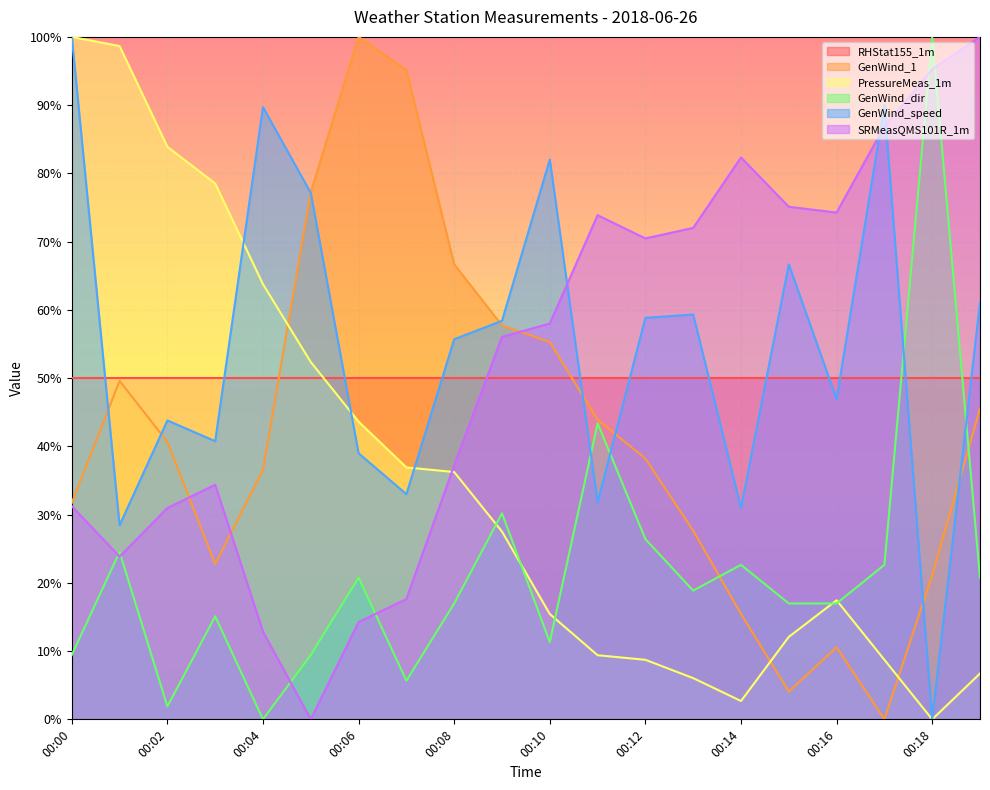

True or false: PressureMeas_1m has a value of 78.5 at 00:03.

True